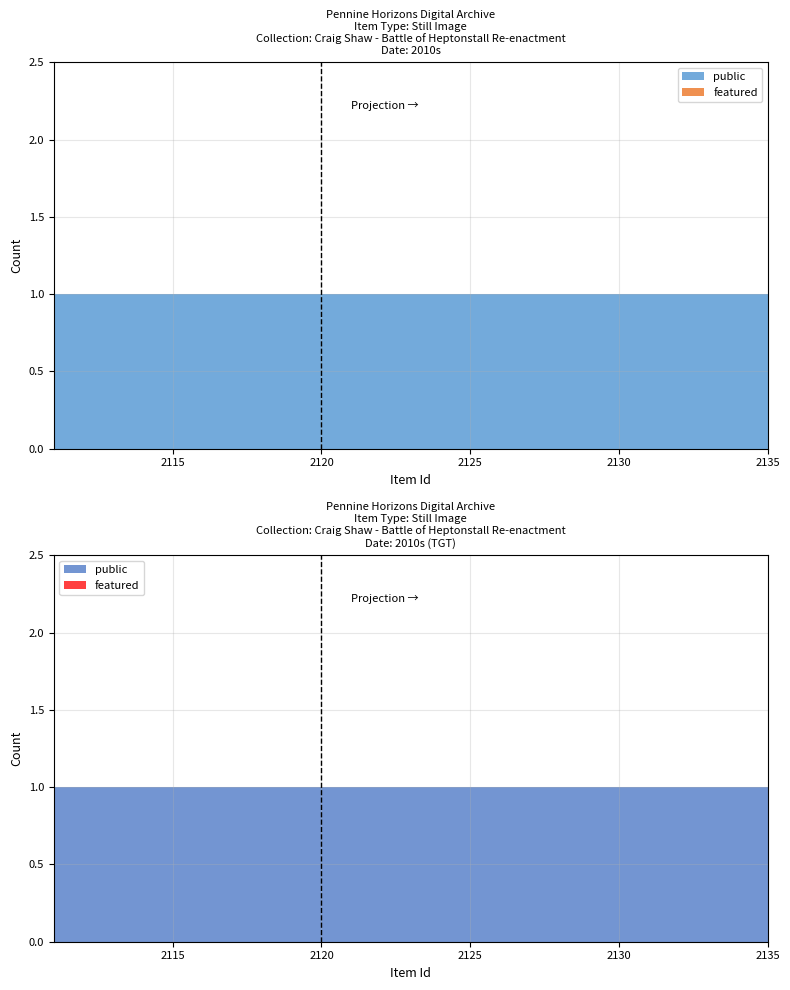

Reading right to left, extract all data points from this chart.

public: 1	1	1	1	1	1	1	1	1	1	1	1	1	1	1	1	1	1	1	1	1	1	1	1	1
featured: 0	0	0	0	0	0	0	0	0	0	0	0	0	0	0	0	0	0	0	0	0	0	0	0	0